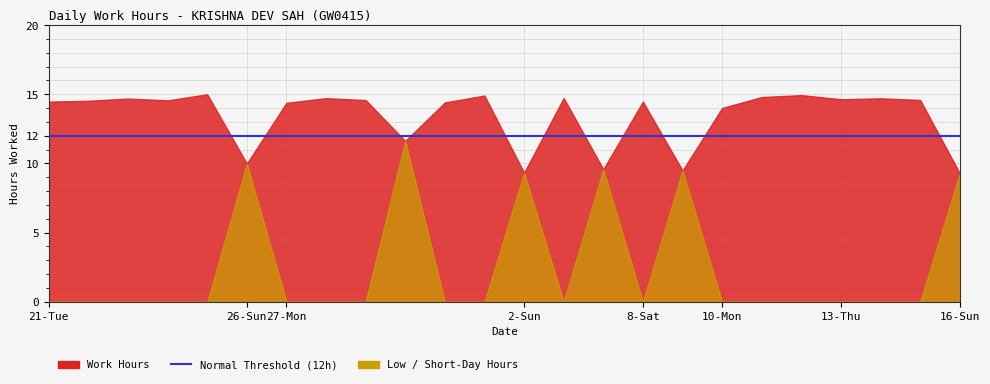

True or false: Normal Threshold has more than 2 points higher than both neighbors.

False